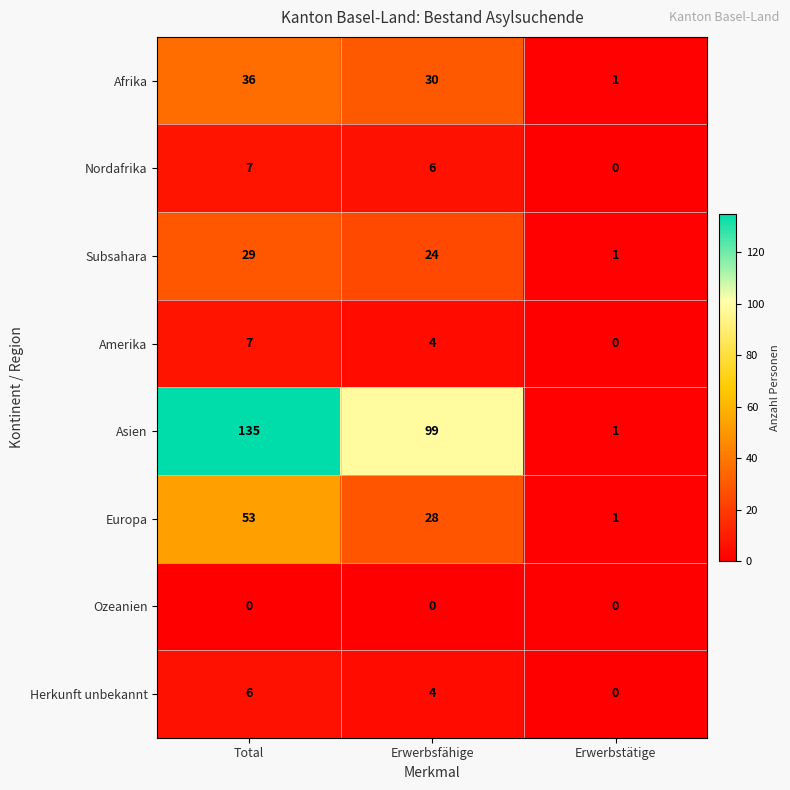

The Asien series shows 99 at Erwerbsfähige. True or false?

True